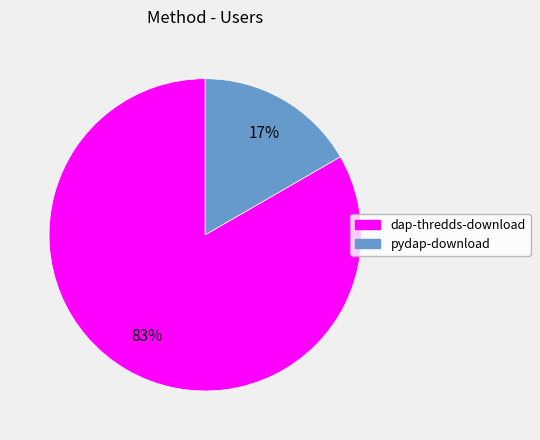

Approximately how many times larger is the value at pydap-download compared to dap-thredds-download?

0.2